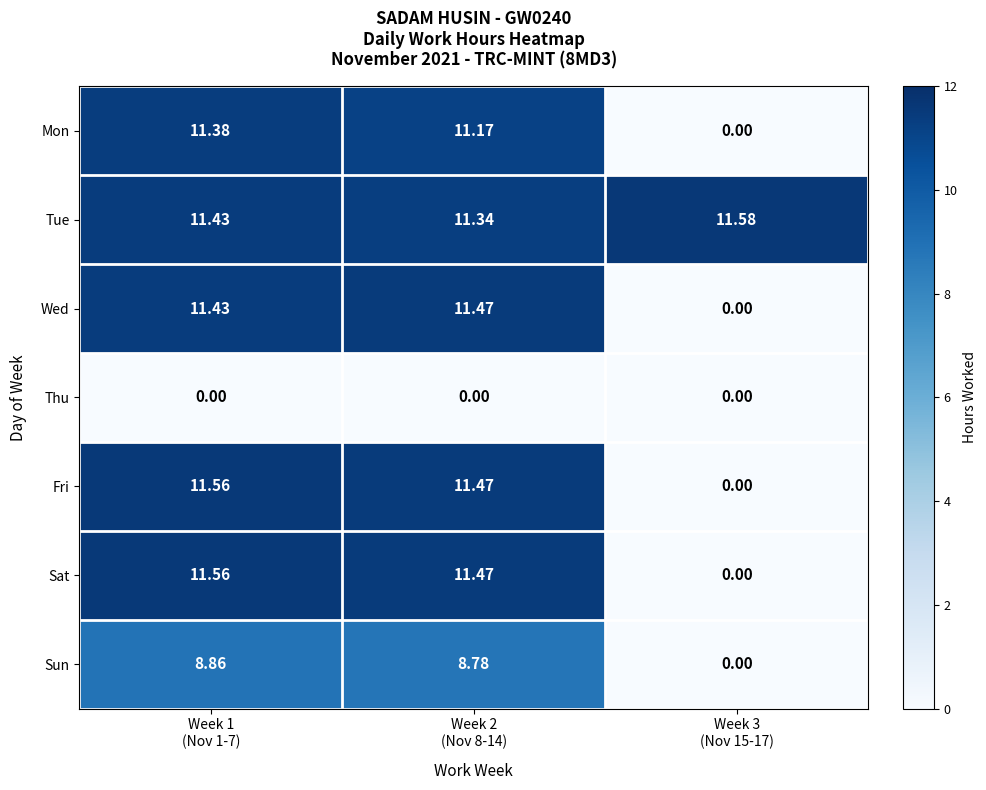

Which series has the largest total across all categories?

Tue